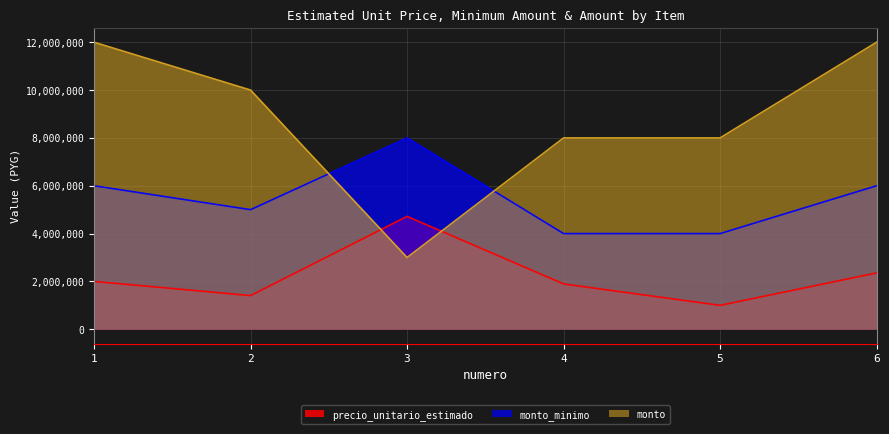

What is the minimum value for monto?

3000000